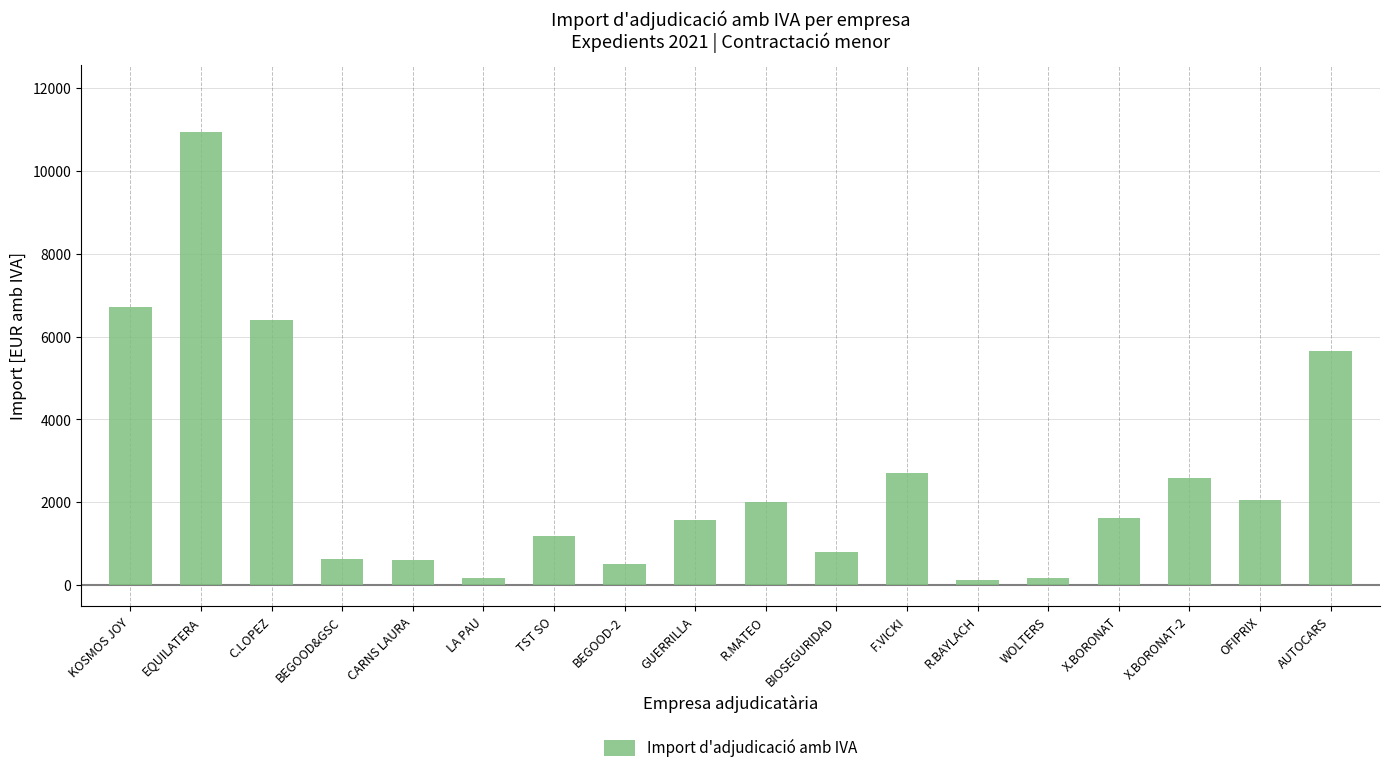

What is the approximate value at GUERRILLA?

1573.0